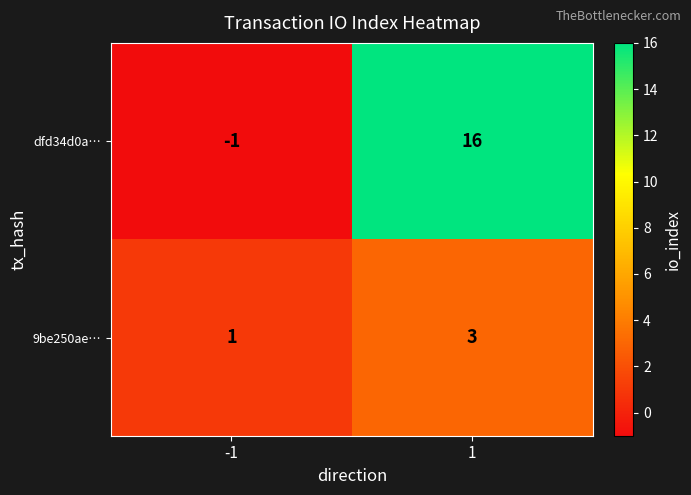

Reading left to right, what are all the values shown in this chart?

dfd34d0a…: -1=-1	1=16
9be250ae…: -1=1	1=3